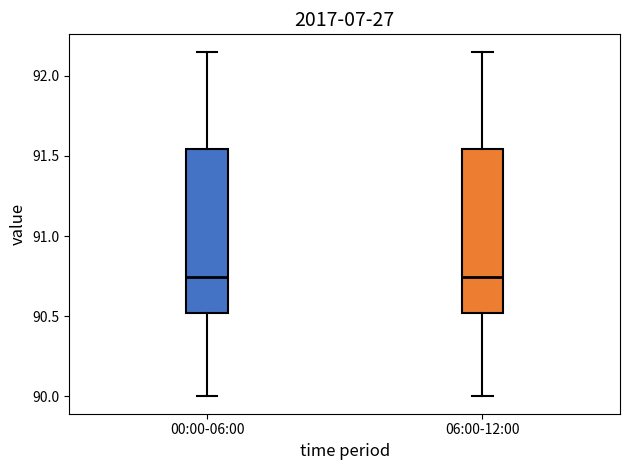

Where is the lower edge of the box for 00:00-06:00 on the y-axis? The values are not printed on the chart, so give them approximately, as read against the axis.

90.50